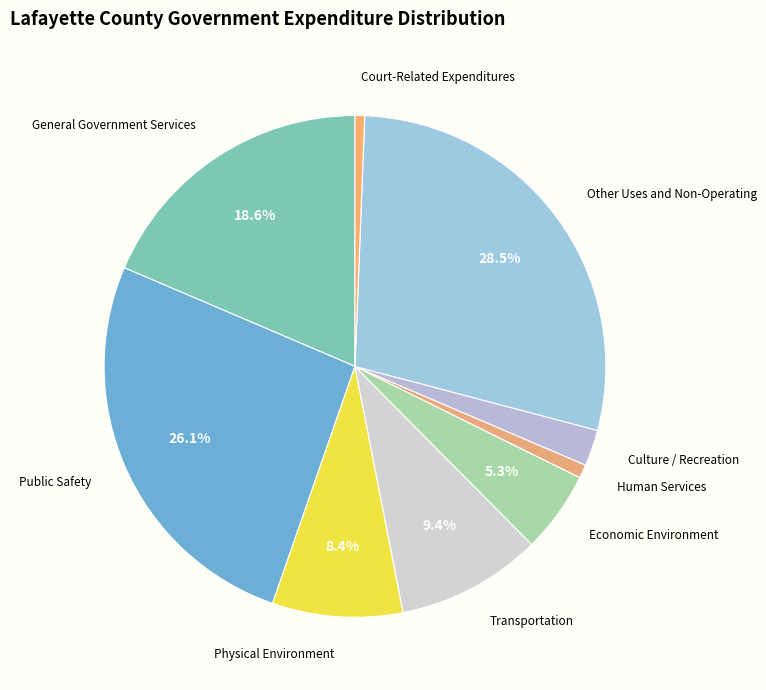

How many segments does this pie chart have?

9